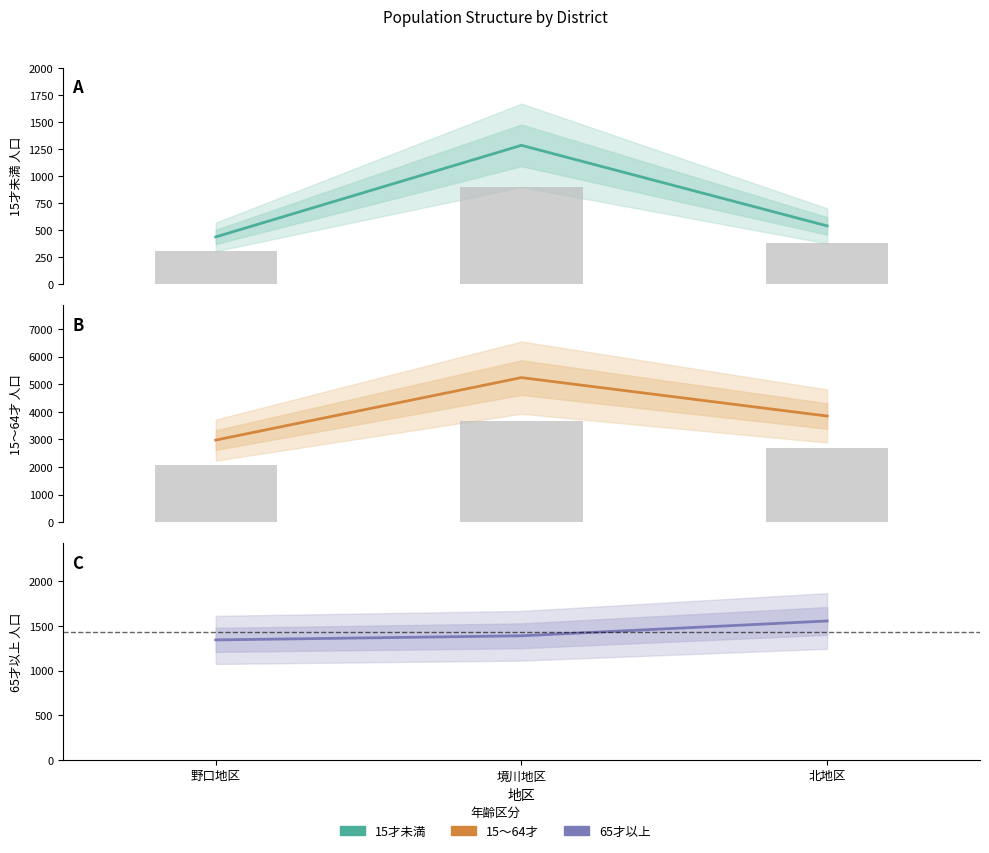

At how many categories does at least one series exceed 4611?

1